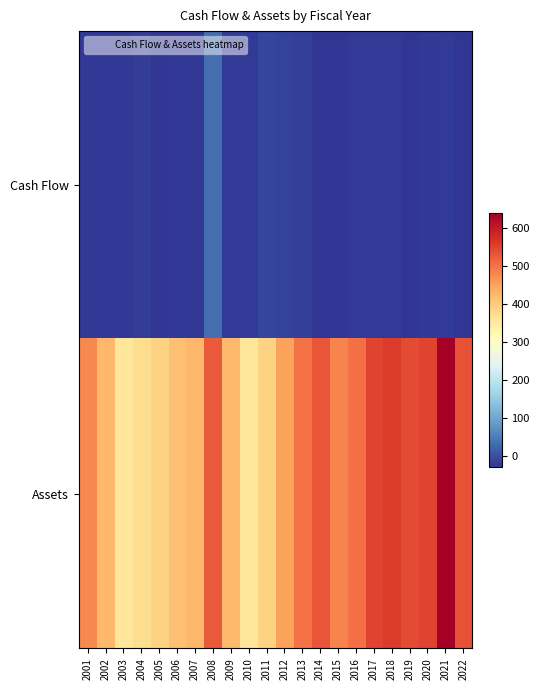

Reading left to right, list all the values displayed in this chart.

Cash Flow: 2001=-23.0	2002=-22.9	2003=-22.4	2004=-16.7	2005=-26.1	2006=-23.0	2007=-24.2	2008=34.4	2009=-21.6	2010=-21.3	2011=-9.6	2012=-13.0	2013=-15.9	2014=-24.6	2015=-27.1	2016=-20.5	2017=-19.4	2018=-21.6	2019=-25.6	2020=-22.3	2021=-21.4	2022=-25.6
Assets: 2001=477.0	2002=425.1	2003=355.9	2004=375.8	2005=390.2	2006=415.2	2007=425.0	2008=525.1	2009=421.5	2010=357.8	2011=392.1	2012=450.2	2013=500.0	2014=530.4	2015=481.6	2016=502.6	2017=550.1	2018=559.0	2019=542.9	2020=549.1	2021=639.5	2022=534.3